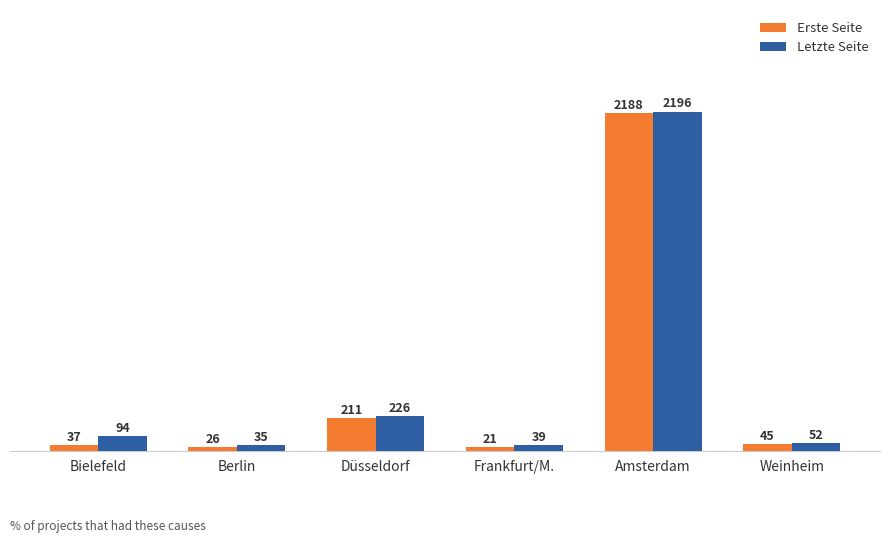

At which category is the sum across all series the highest?

Amsterdam